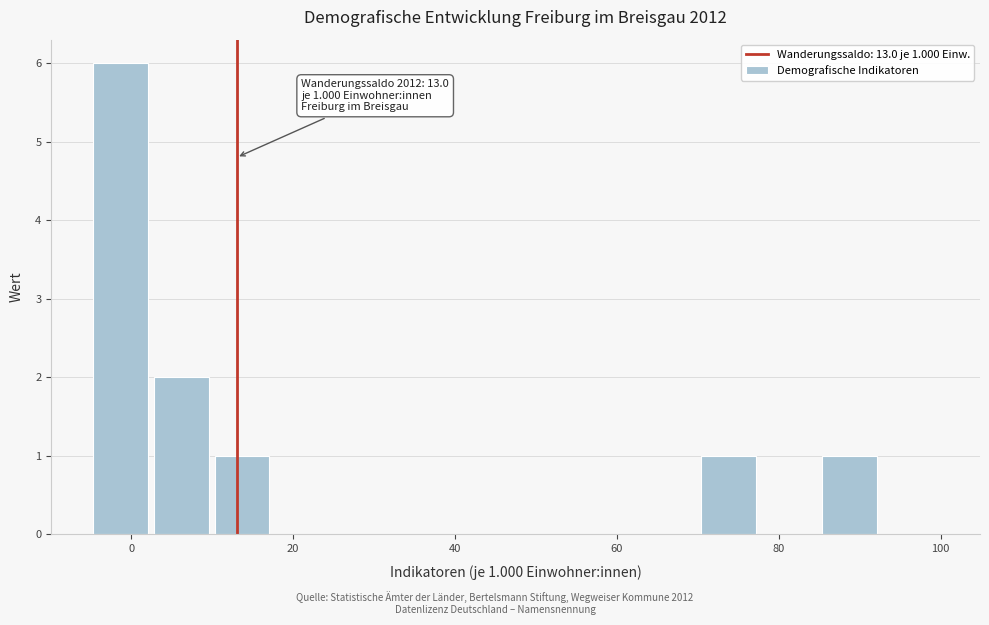

Around what value on the x-axis is the tallest bar? Give the approximate position of its centre, as read against the axis.

-2